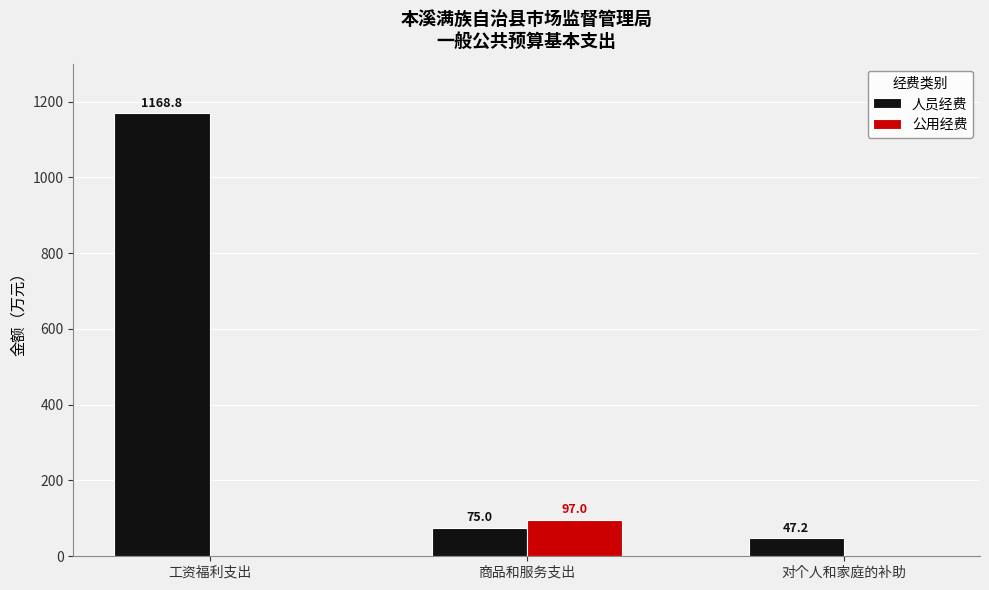

What is the sum of the 人员经费 values at 工资福利支出 and 商品和服务支出?

1243.8